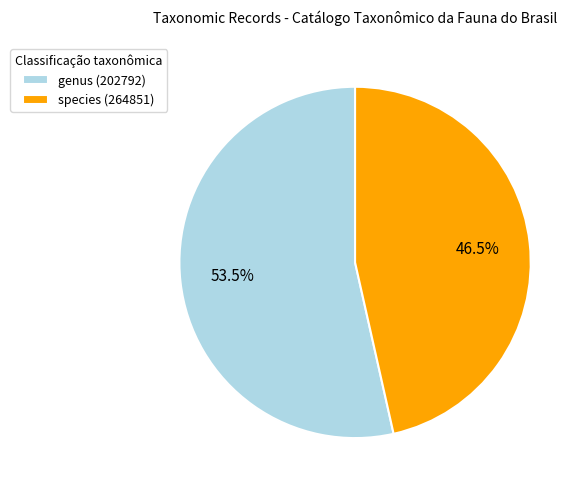

How many segments does this pie chart have?

2